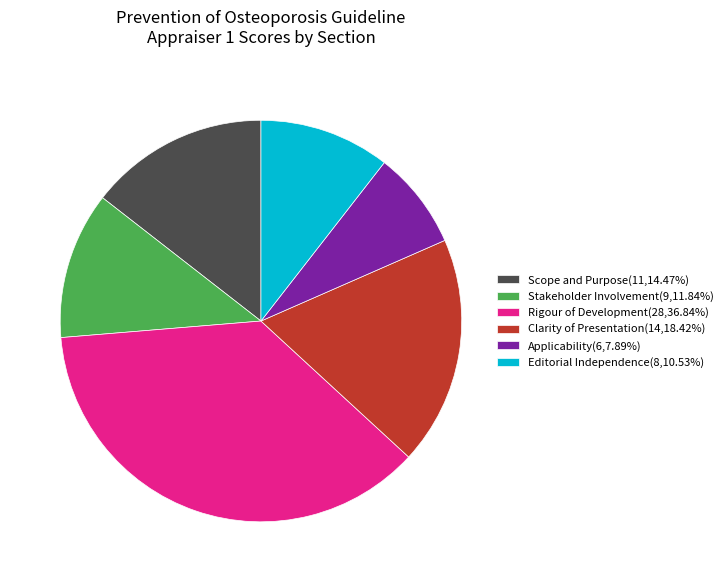

Rank the categories by value from highest to lowest.

Rigour of Development, Clarity of Presentation, Scope and Purpose, Stakeholder Involvement, Editorial Independence, Applicability